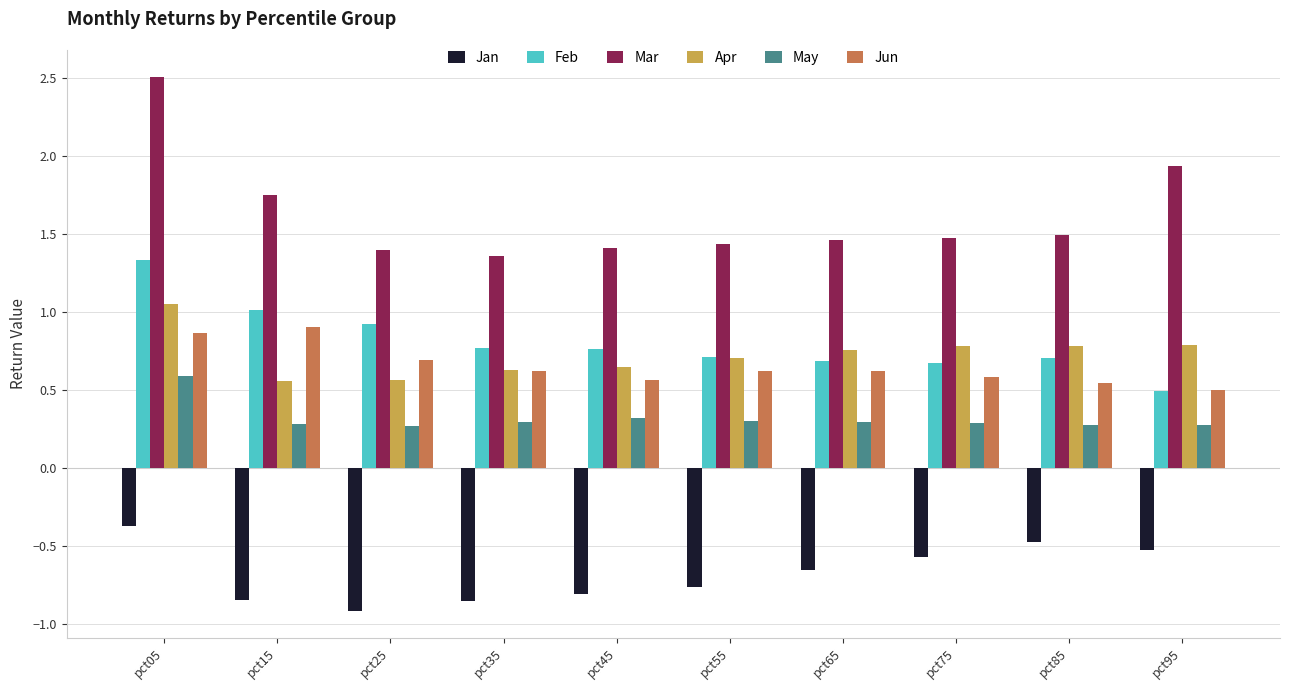

At which category is the sum across all series the highest?

pct05